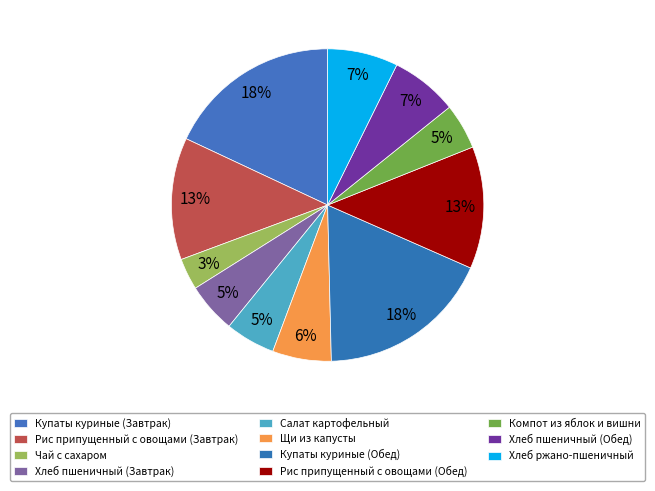

Count the number of slices in the pie.

11